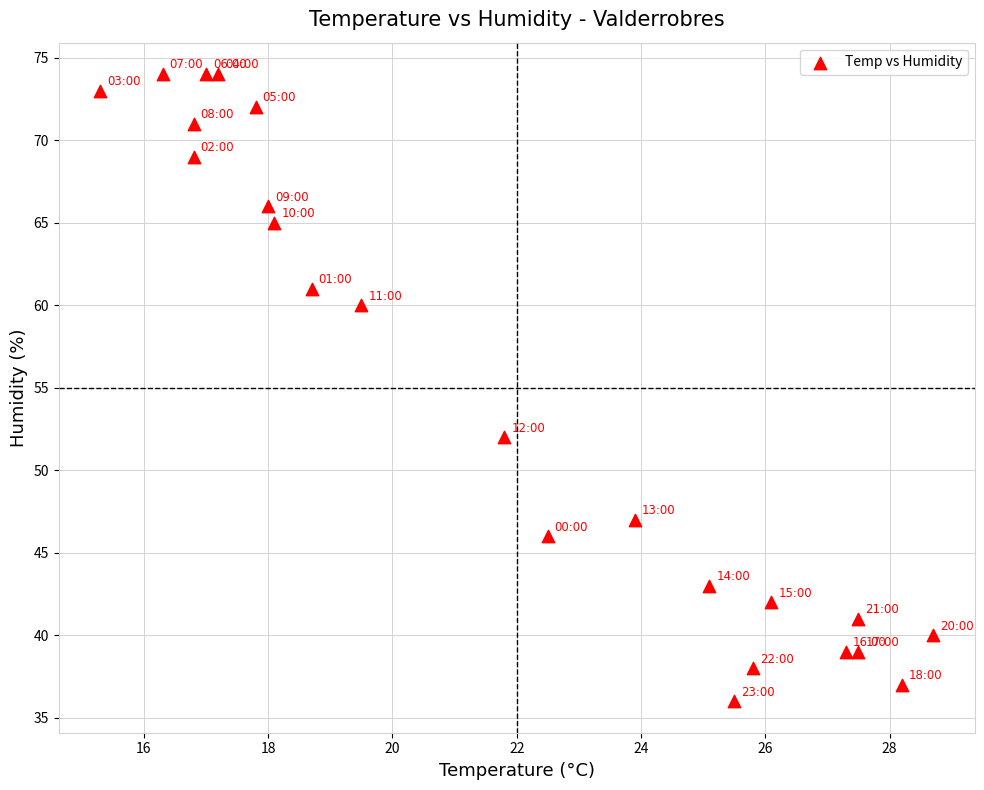

What Y value in the scatter plot is closest to 55?

52